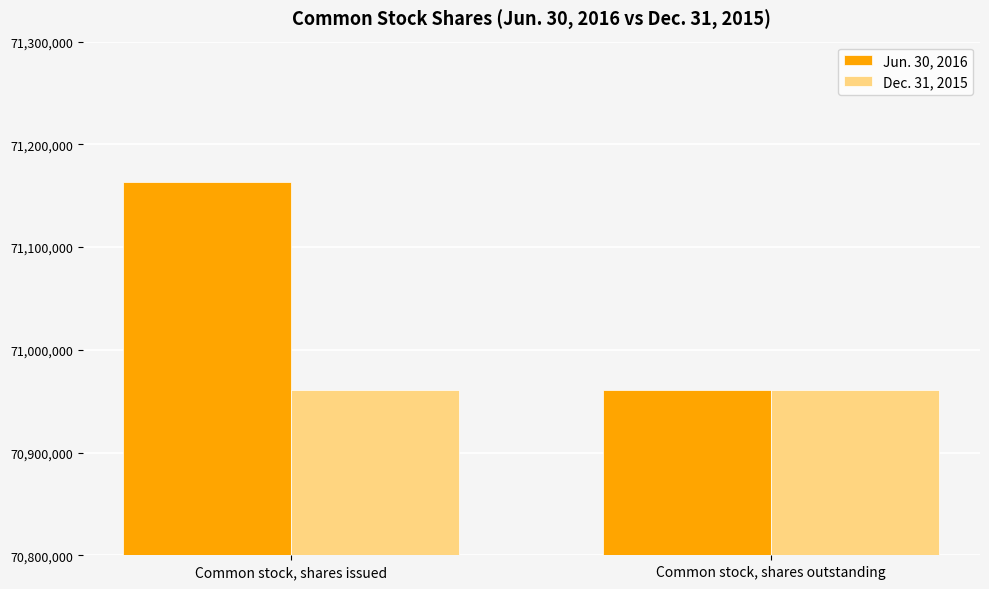

What is the maximum value for Jun. 30, 2016?

71163098